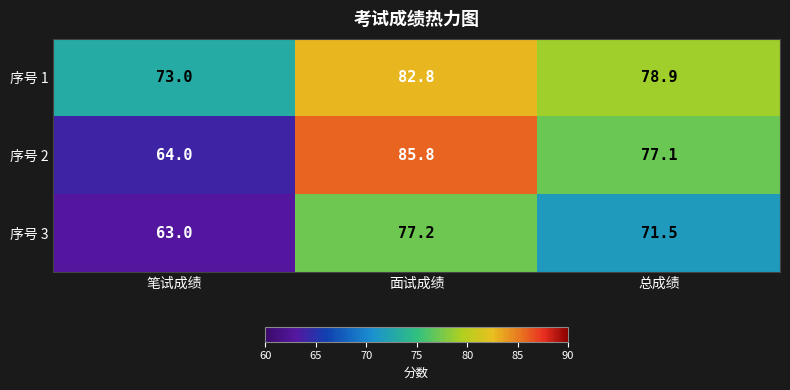

Is it true that 序号 1 equals 73.0 at 笔试成绩?

True